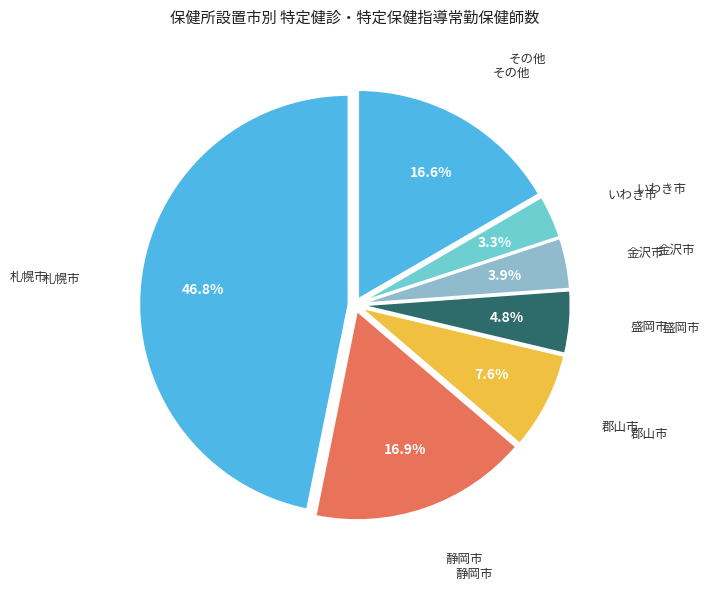

Which has a higher value, その他 or 札幌市?

札幌市